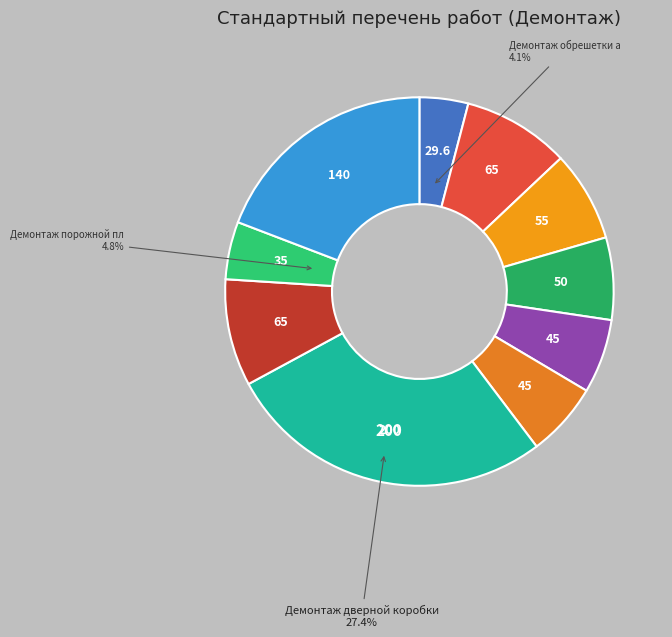

Does any single category account for the majority?

No